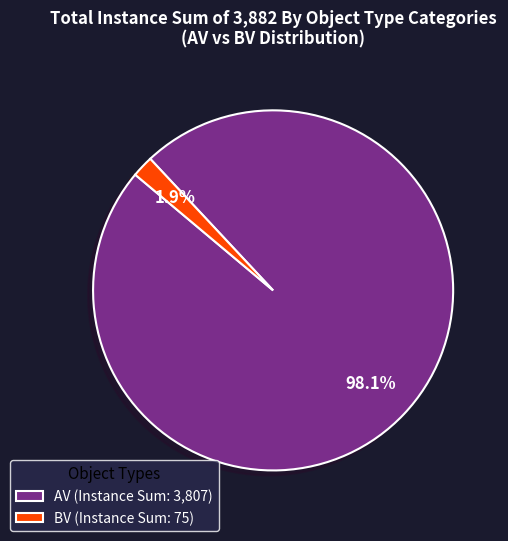

Which has a higher value, BV or AV?

AV